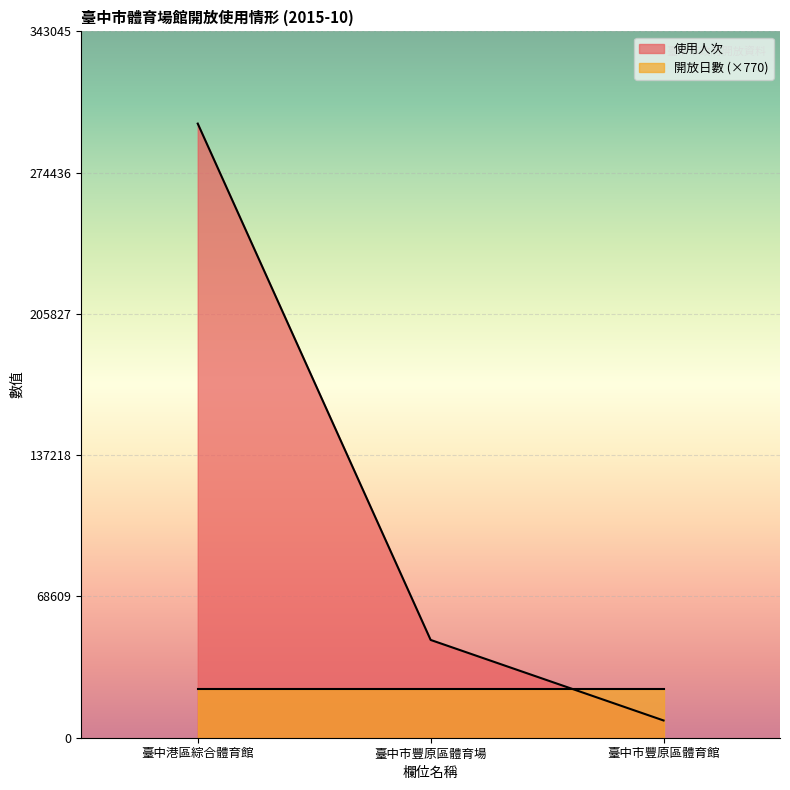

What is the label of the 2nd point from the left?

臺中市豐原區體育場